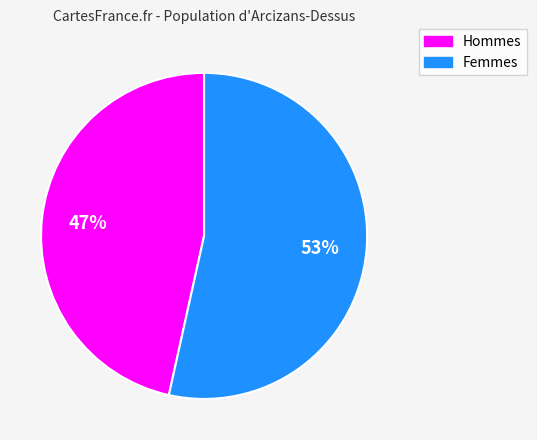

Is there any slice that represents more than half of the pie?

Yes